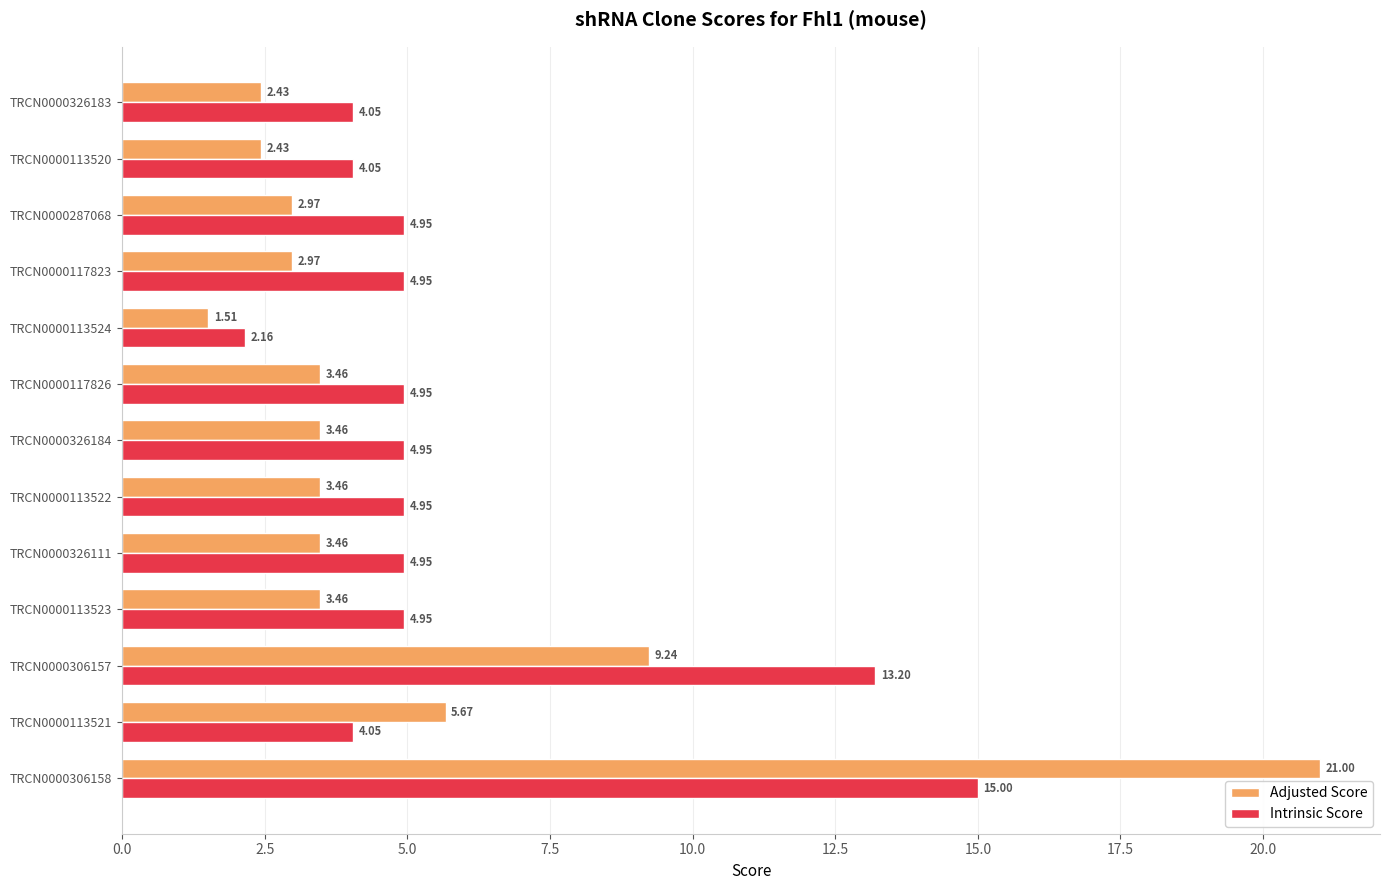

What is the difference between the maximum and minimum values in the Adjusted Score series?

19.5